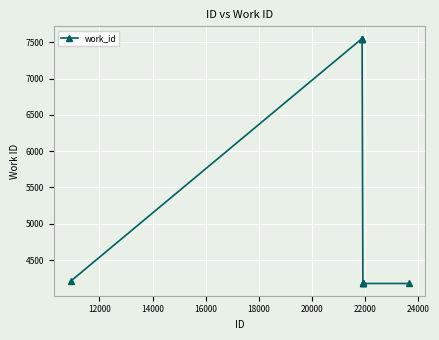

What is the value of the 2nd point from the left?

7551